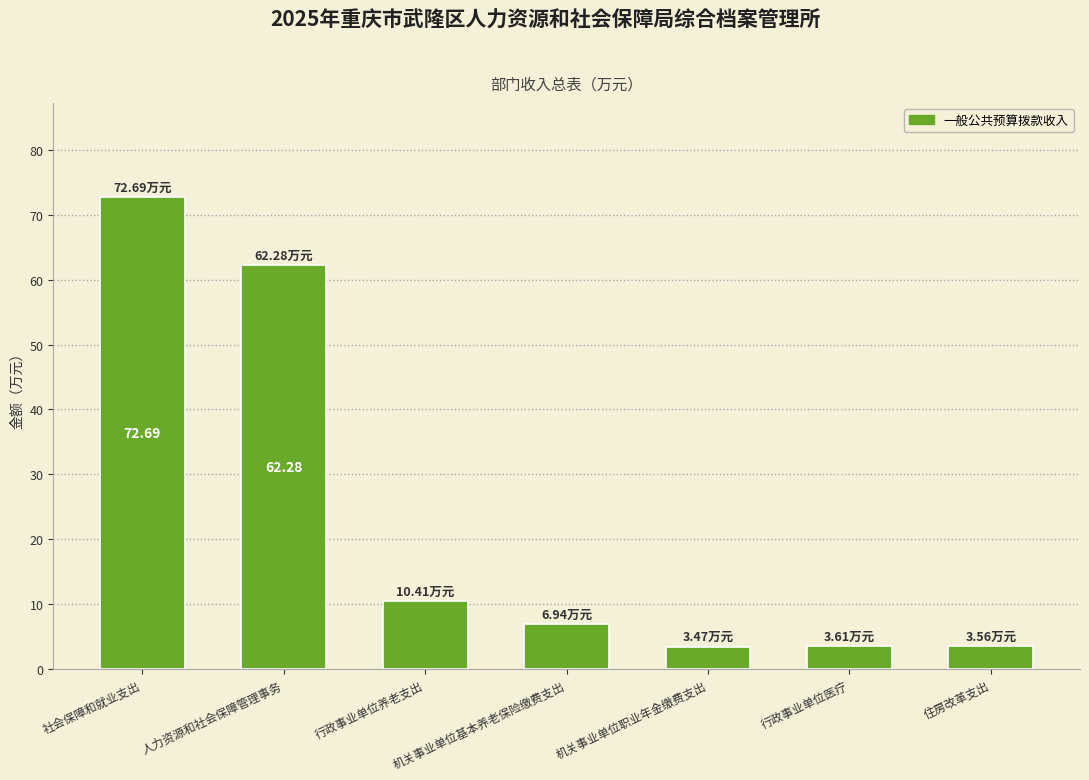

Which label corresponds to the largest value in the chart?

社会保障和就业支出